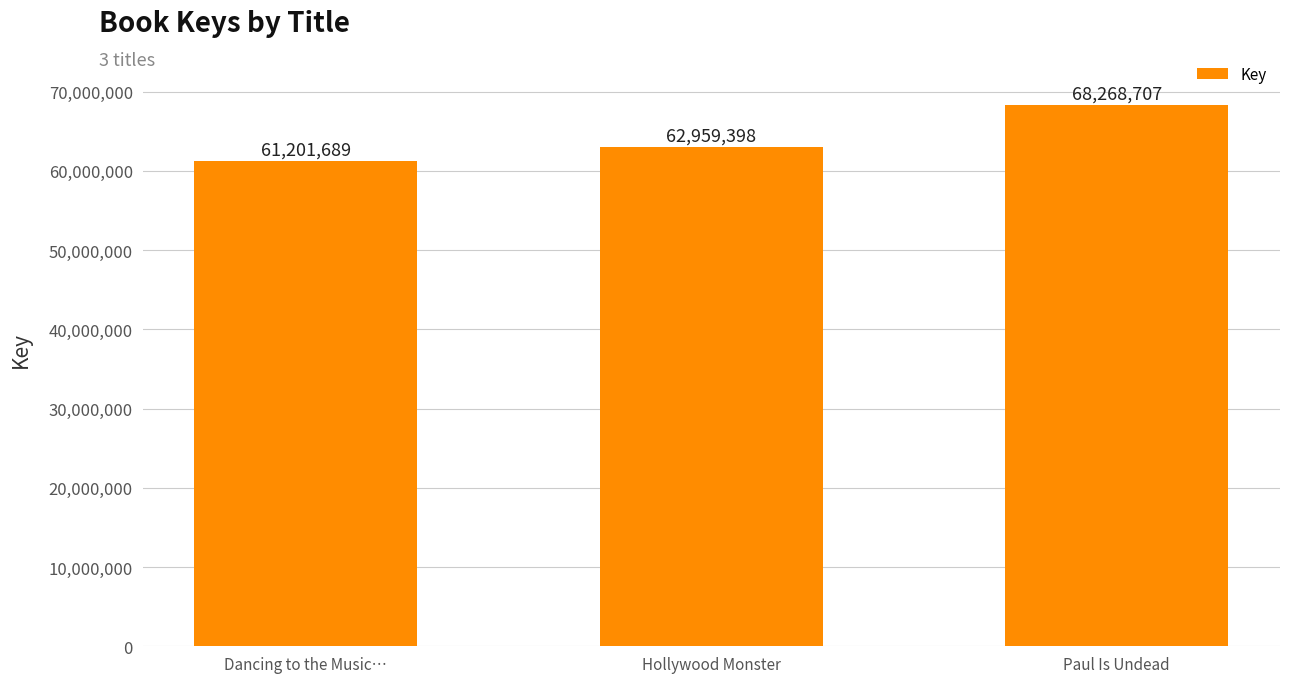

Reading right to left, what are all the values shown in this chart?

Paul Is Undead=68268707	Hollywood Monster=62959398	Dancing to the Music…=61201689